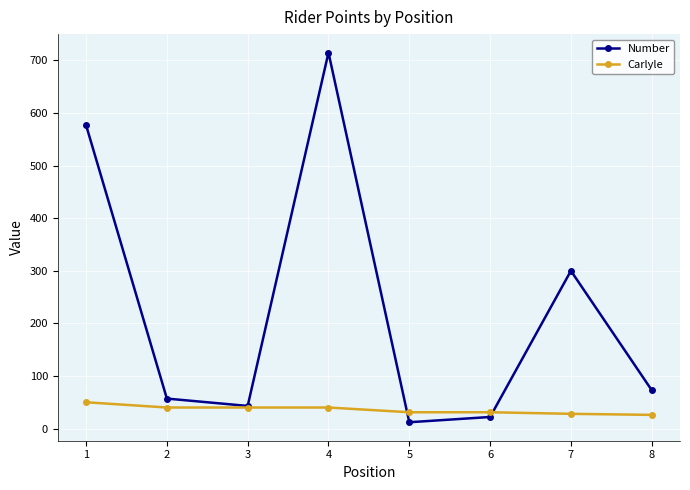

What is the difference between the maximum and minimum values in the Carlyle series?

24